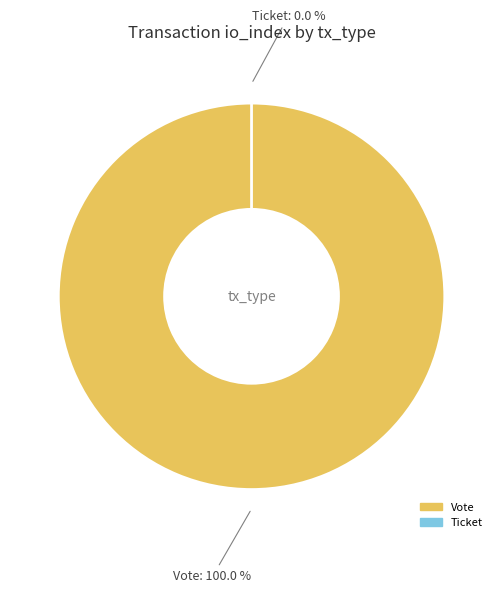

The Vote slice represents 92% of the pie. True or false?

False